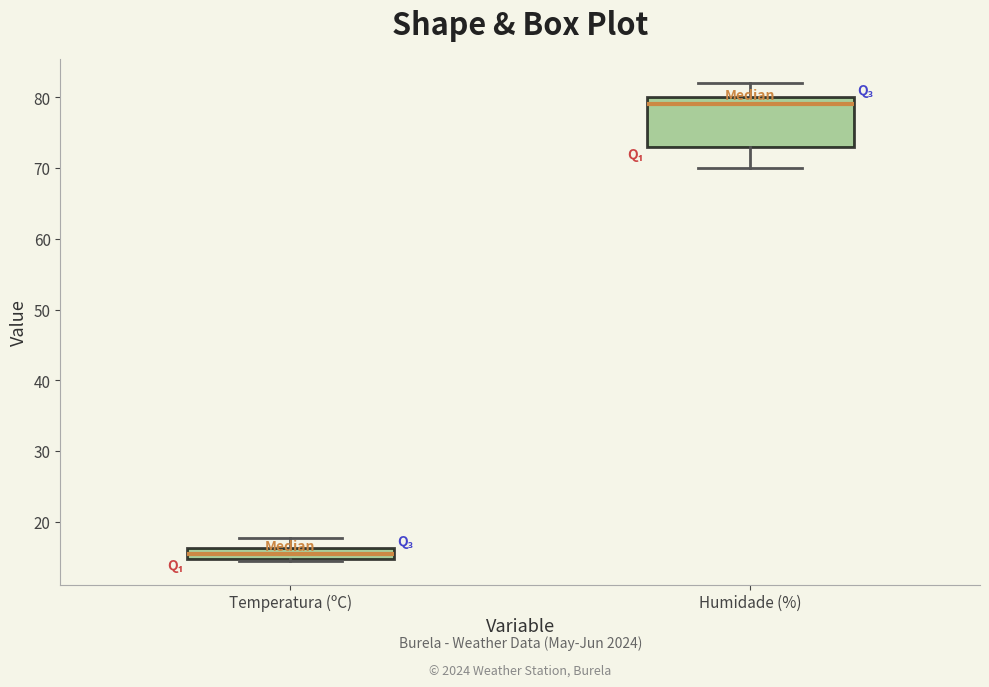

Where is the upper edge of the box for Humidade (%) on the y-axis? The values are not printed on the chart, so give them approximately, as read against the axis.

80